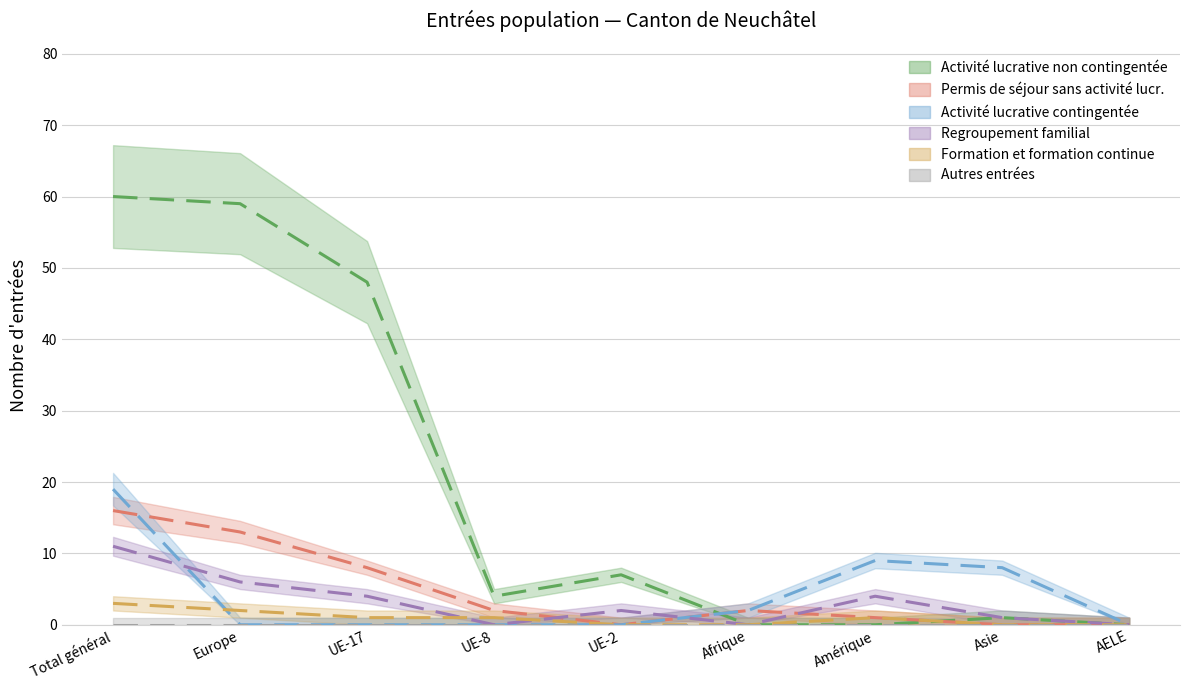

Which series has the widest spread of values?

Activité lucrative non contingentée